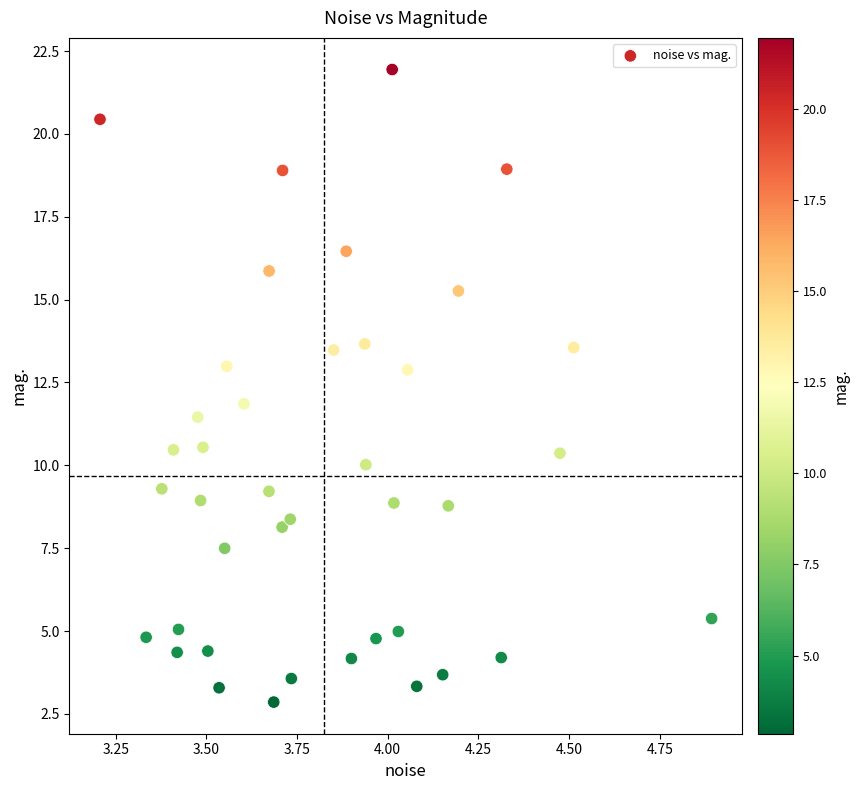

What is the range of X values (max minus min)?

1.7